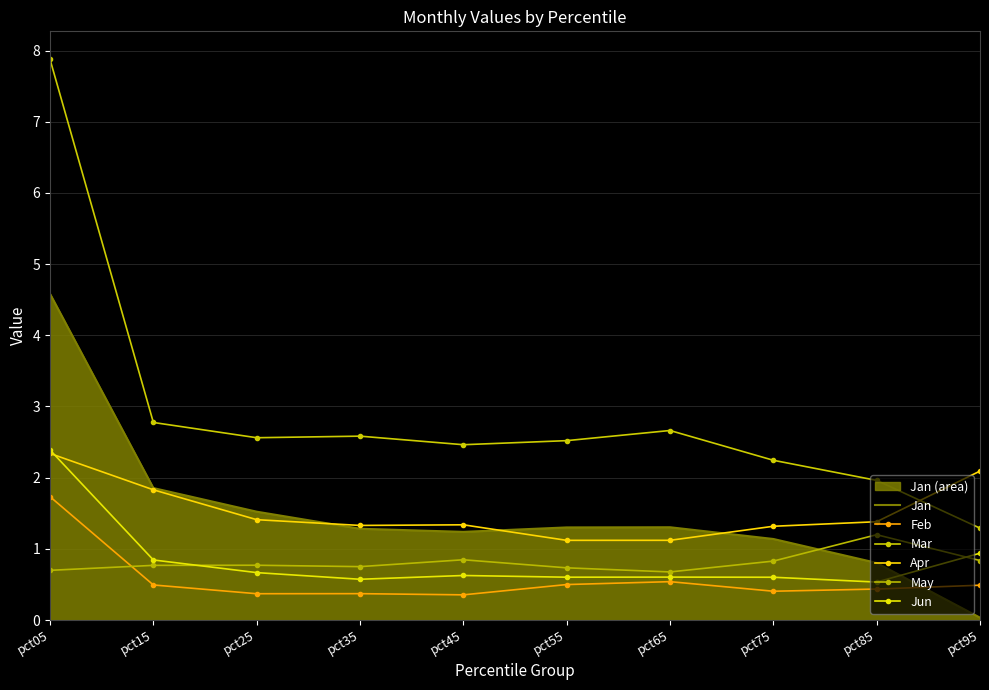

Rank the series by their maximum value, from lowest to highest.

May, Feb, Apr, Jun, Jan, Mar